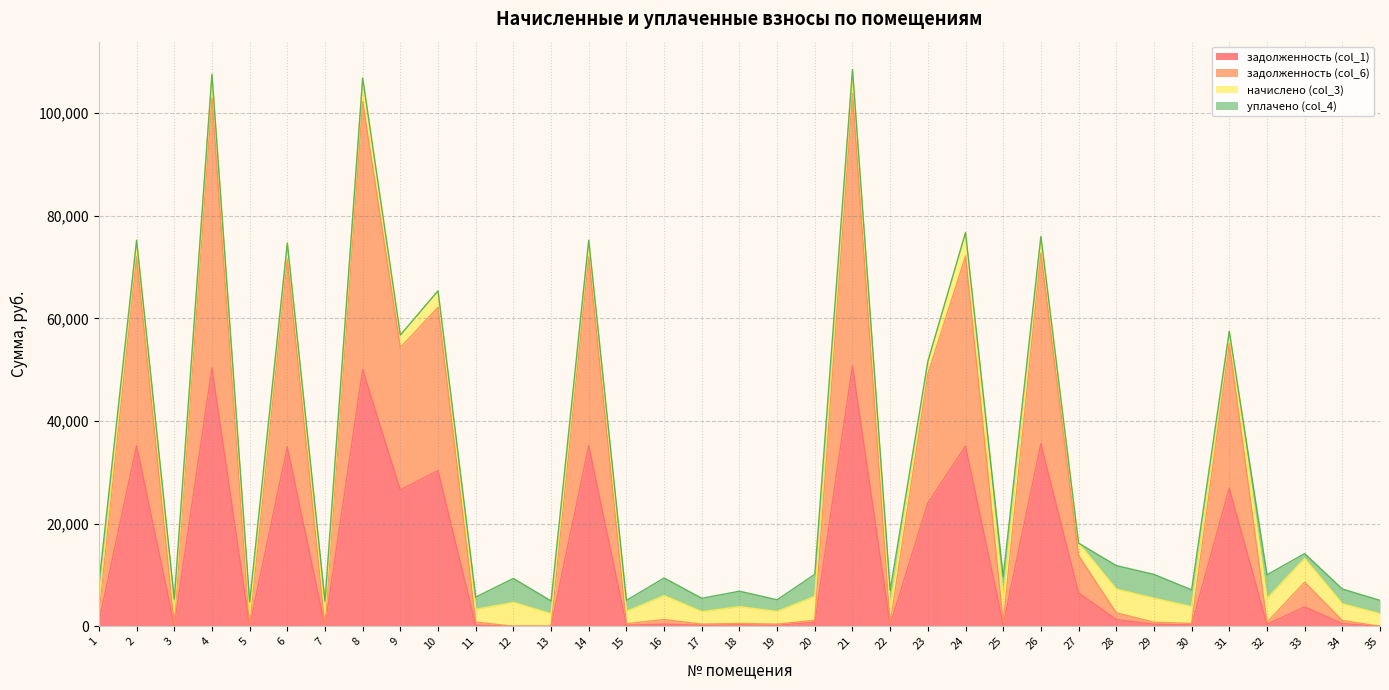

True or false: задолженность (col_6) has a value of 1517.8 at 28.

False